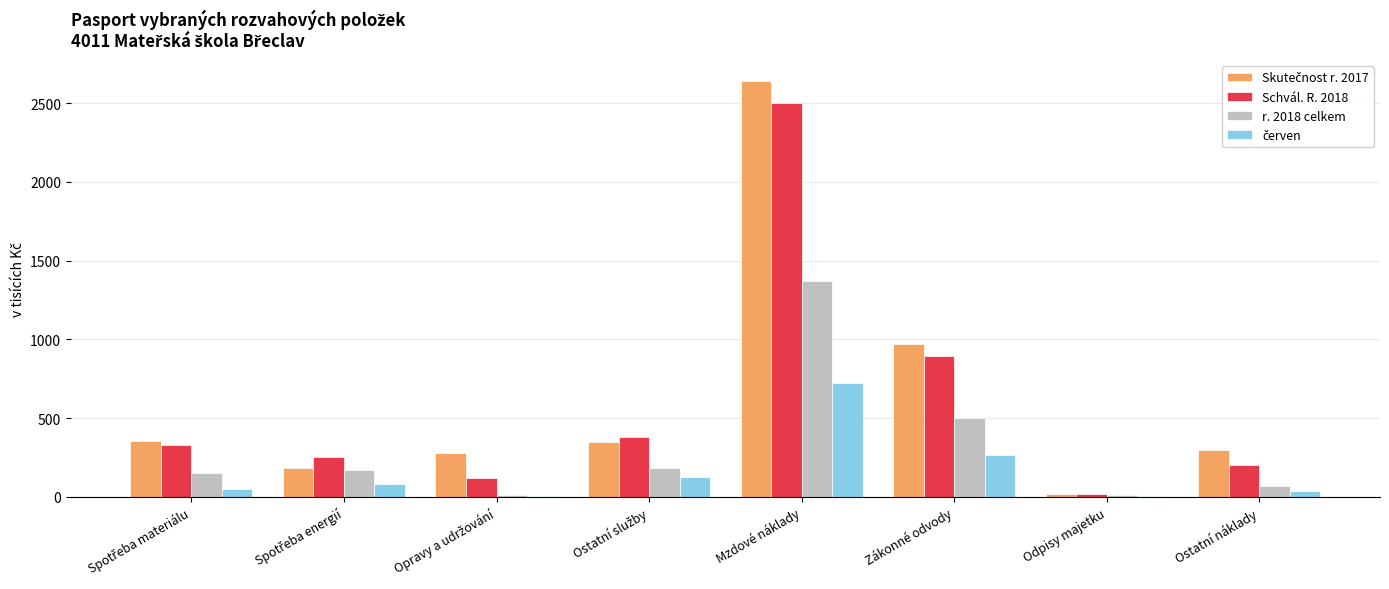

The value of Schvál. R. 2018 at Mzdové náklady is 2500. True or false?

True